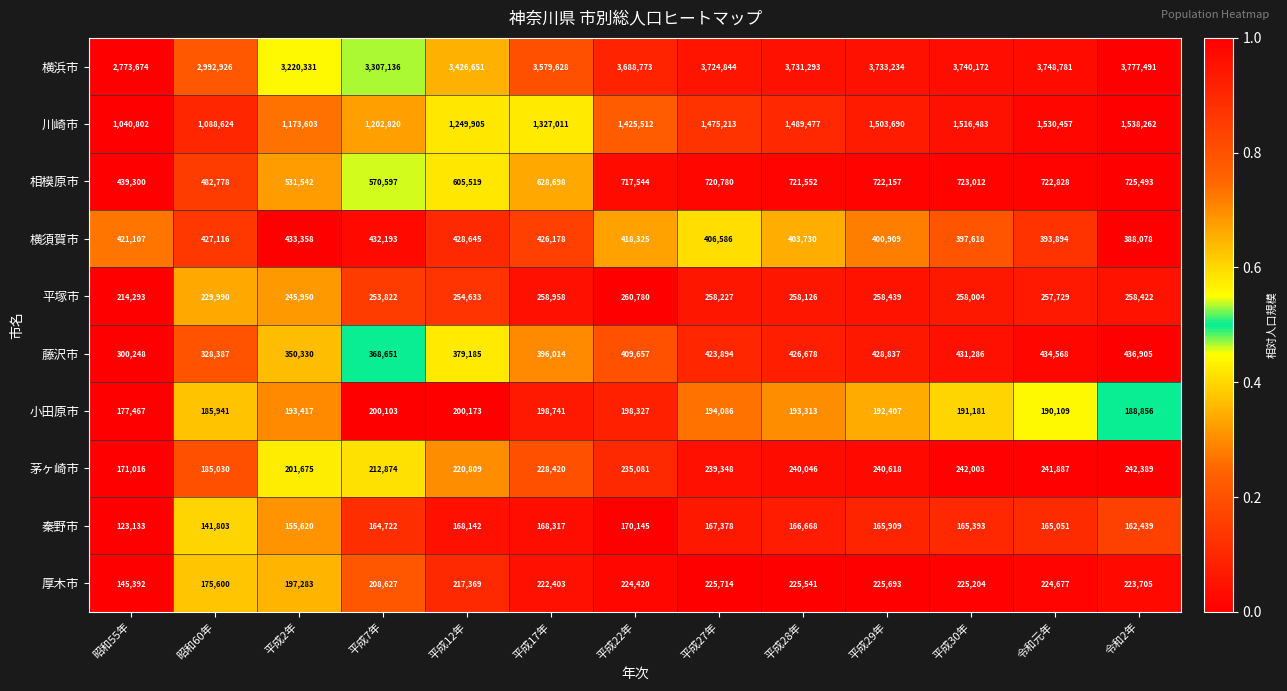

What is the smallest value displayed?

123133